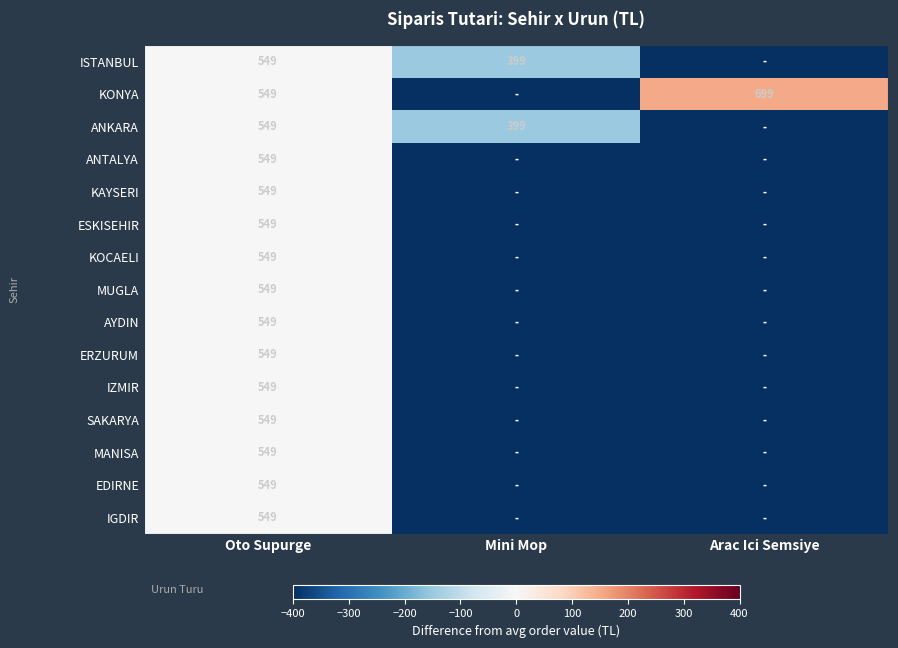

At which category is the sum across all series the highest?

Oto Supurge